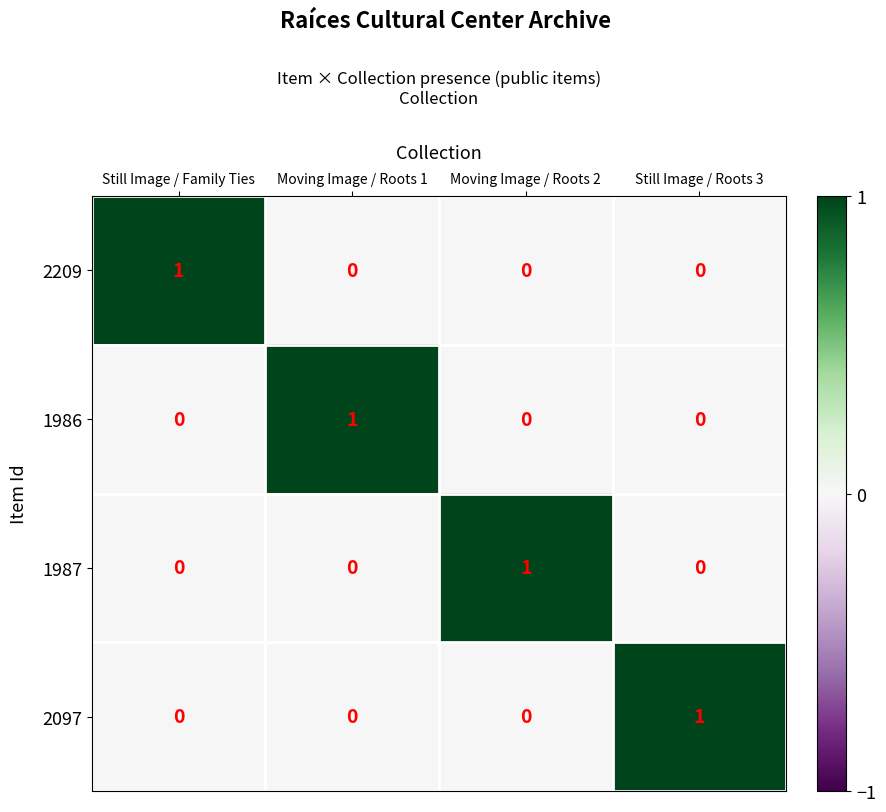

Count the number of data series in this chart.

4